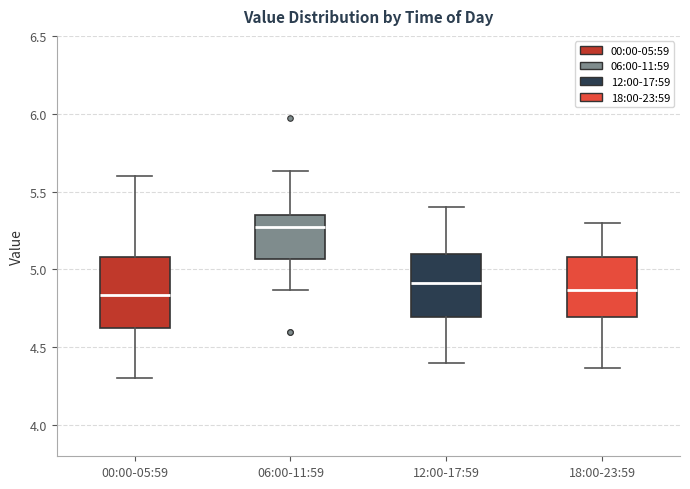

Where does the median line of the box for 06:00-11:59 sit on the y-axis? The values are not printed on the chart, so give them approximately, as read against the axis.

5.25